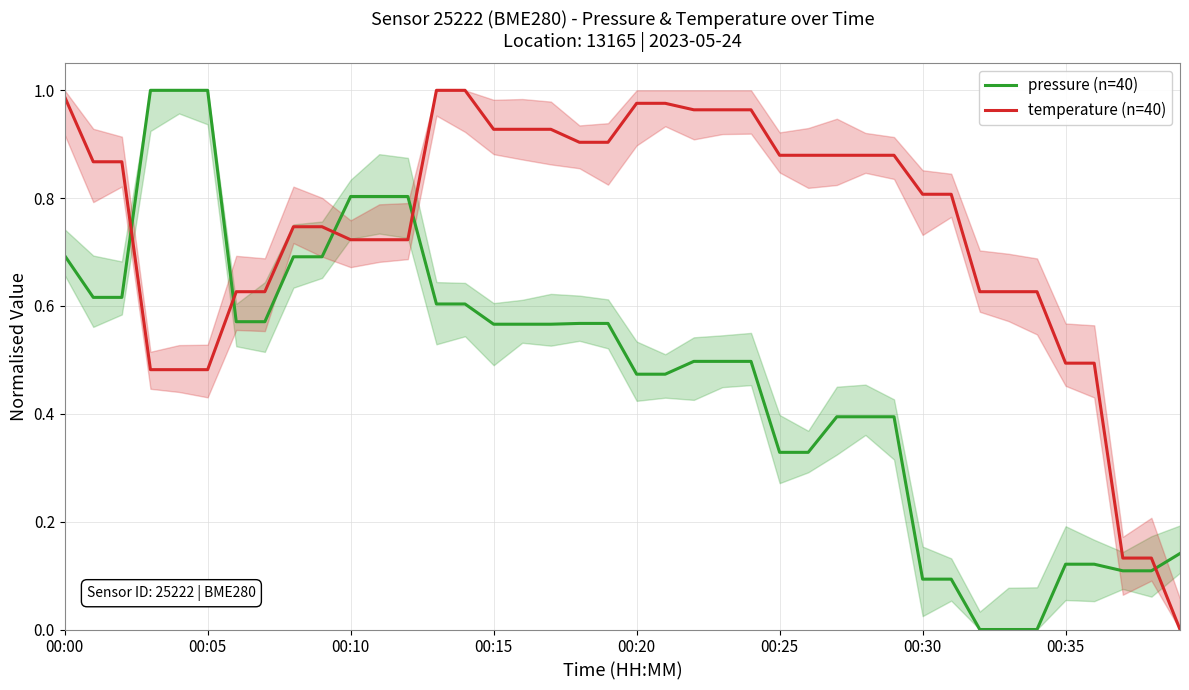

What is the highest value of the pressure (n=40) series?

1.0